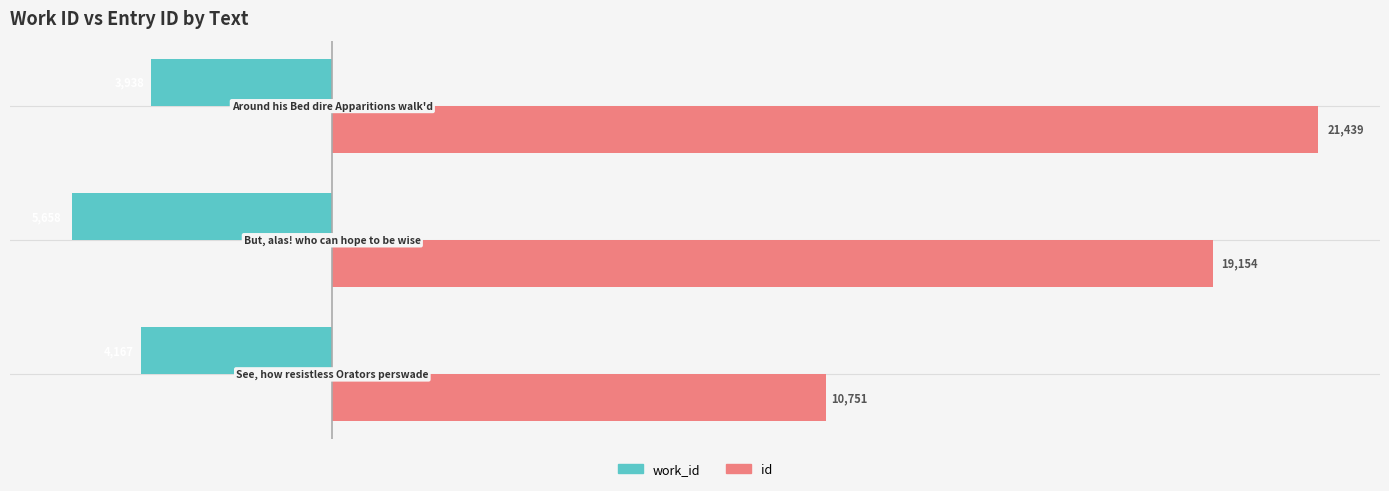

List the series in order of their overall mean, lowest first.

work_id, id